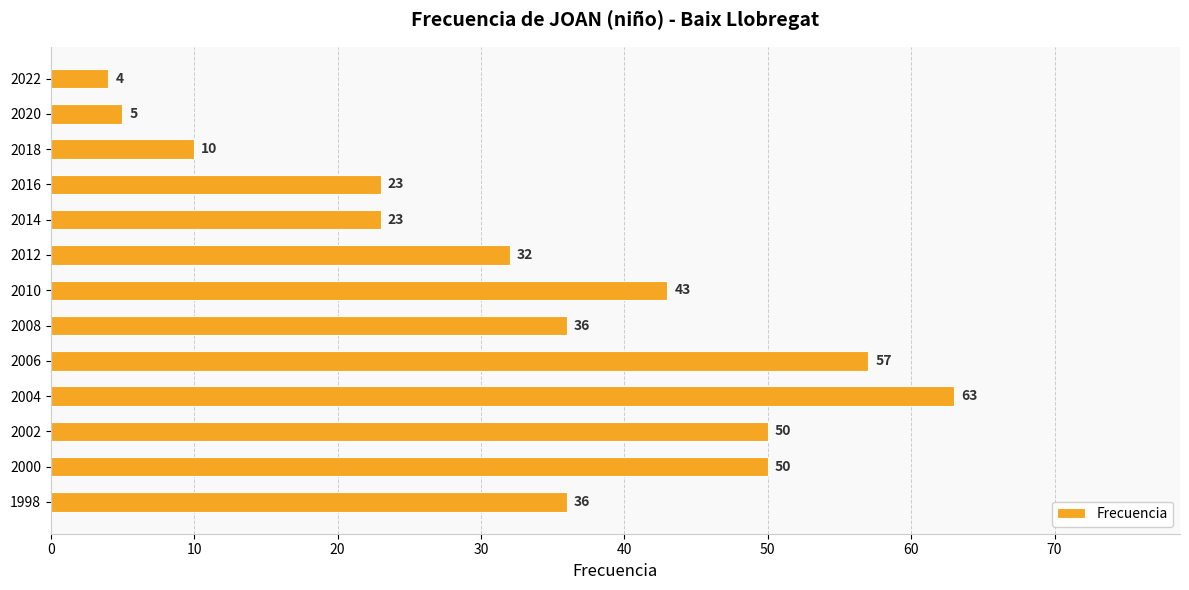

What is the difference between the second highest and minimum values?

53